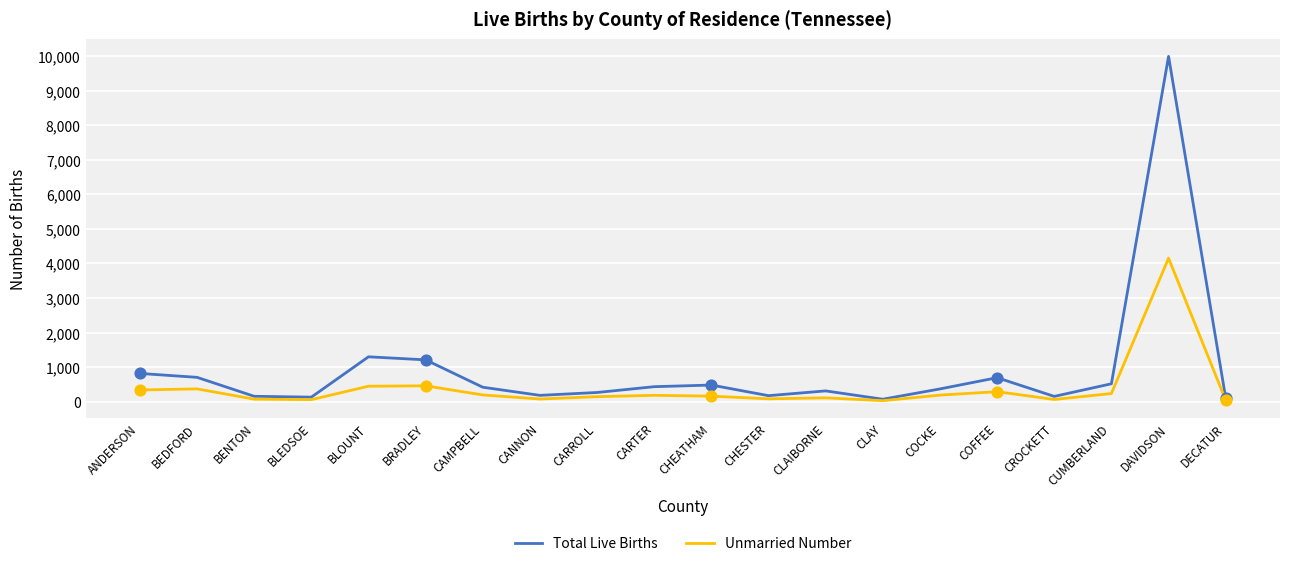

At how many categories does at least one series exceed 6755?

1